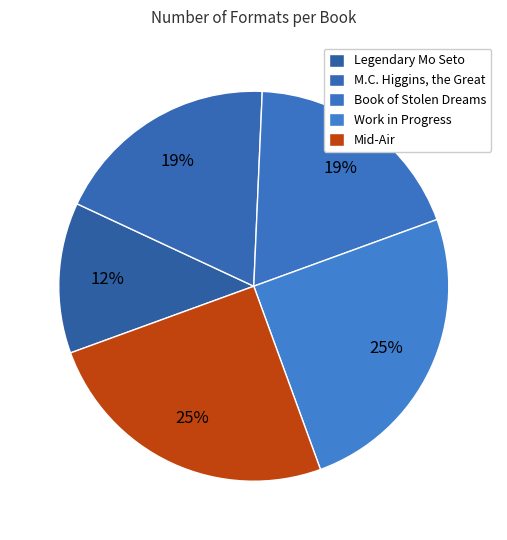

Is there a majority slice in this chart?

No